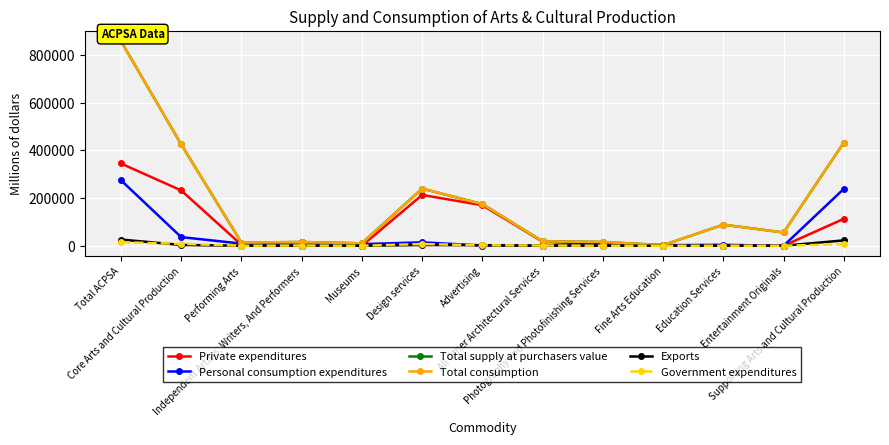

What is the difference between the highest and lowest values at Core Arts and Cultural Production?

421850